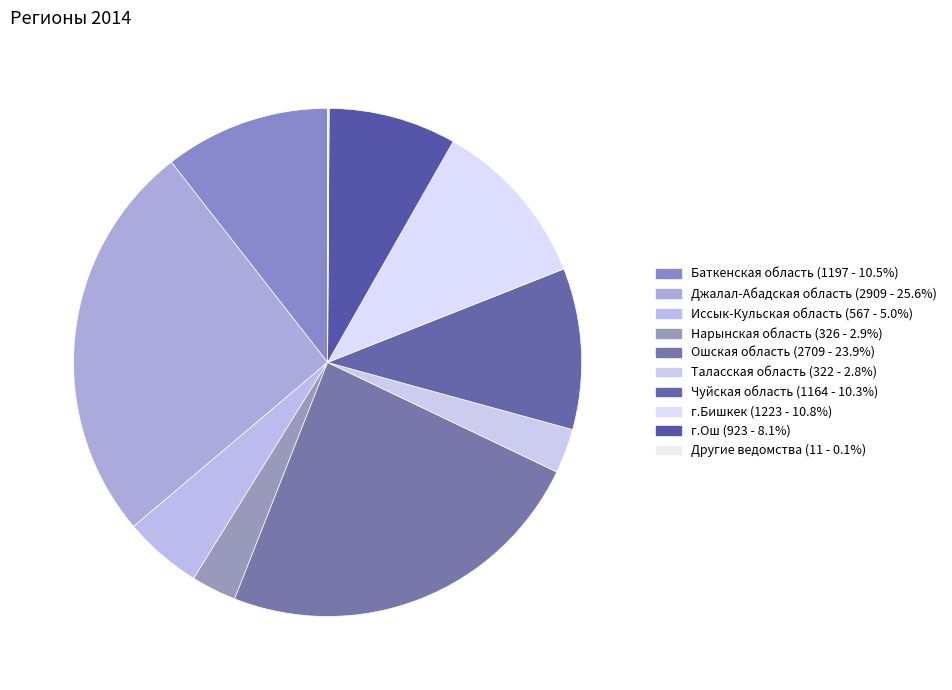

Does any single category account for the majority?

No